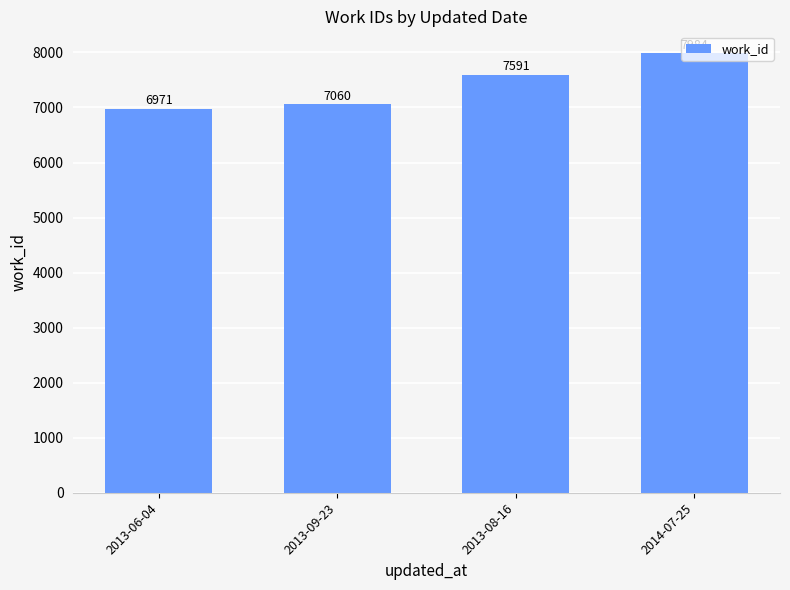

At which category does the chart reach its peak across all series?

2014-07-25